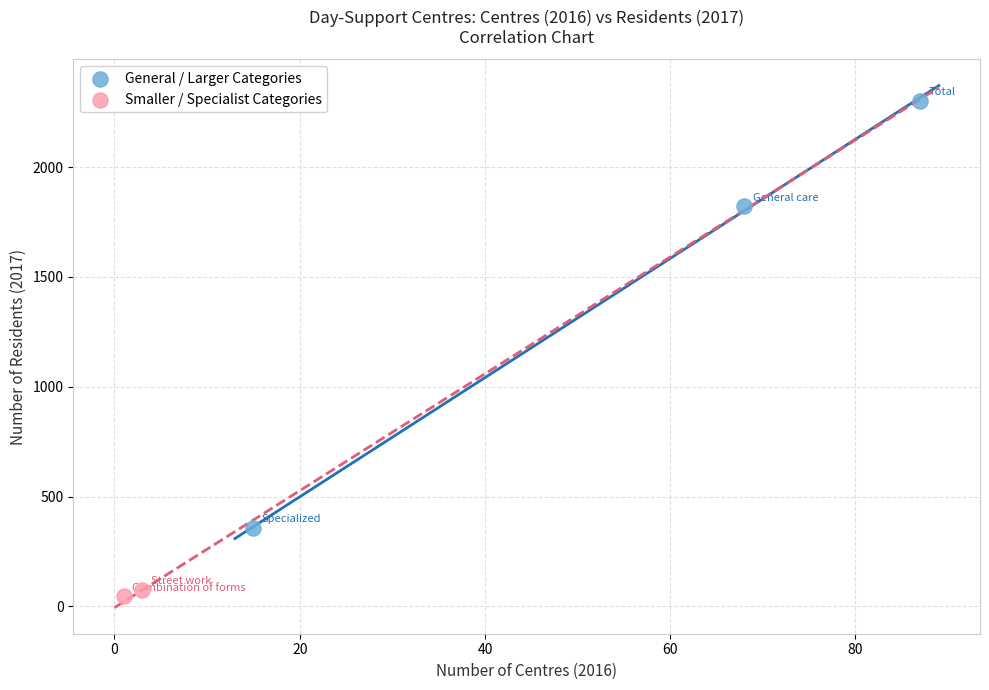

What are all the series names shown in the legend?

General / Larger Categories, Smaller / Specialist Categories